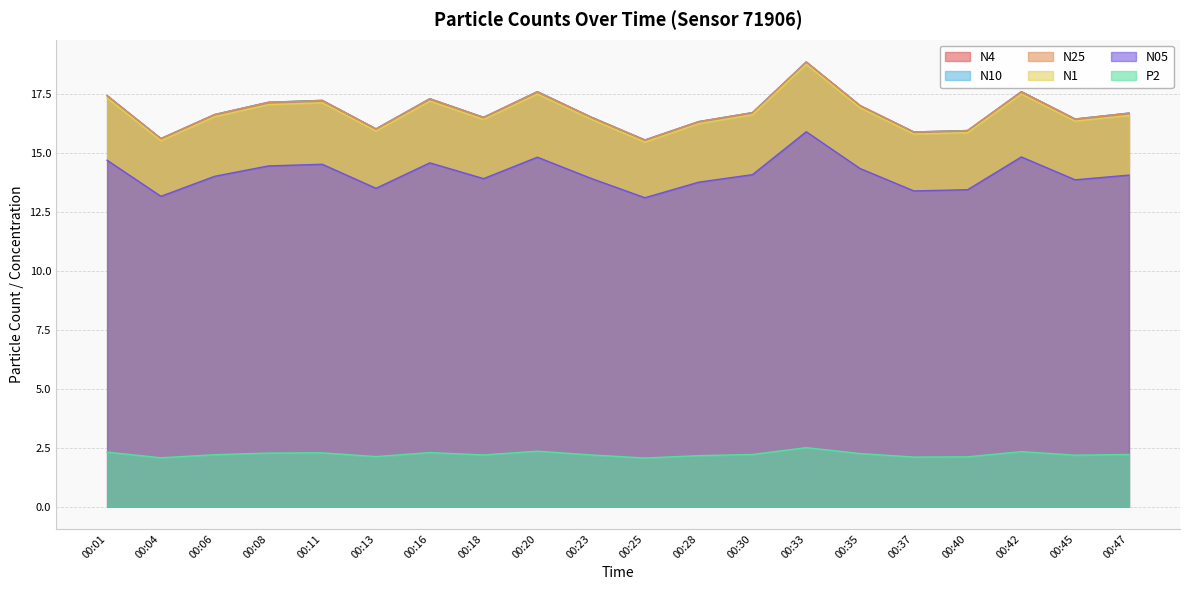

How many lines are shown in the chart?

6